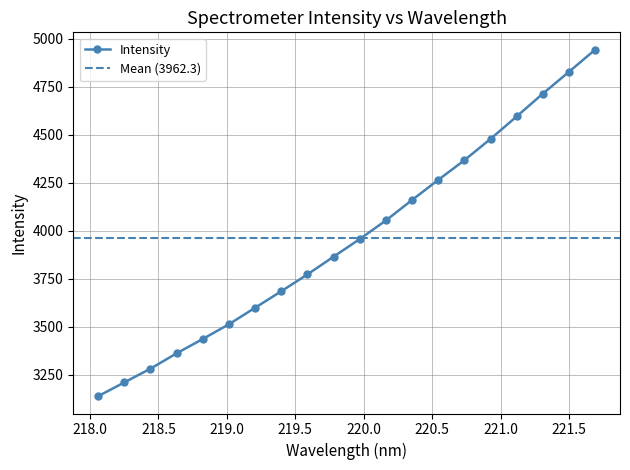

How many lines are shown in the chart?

1